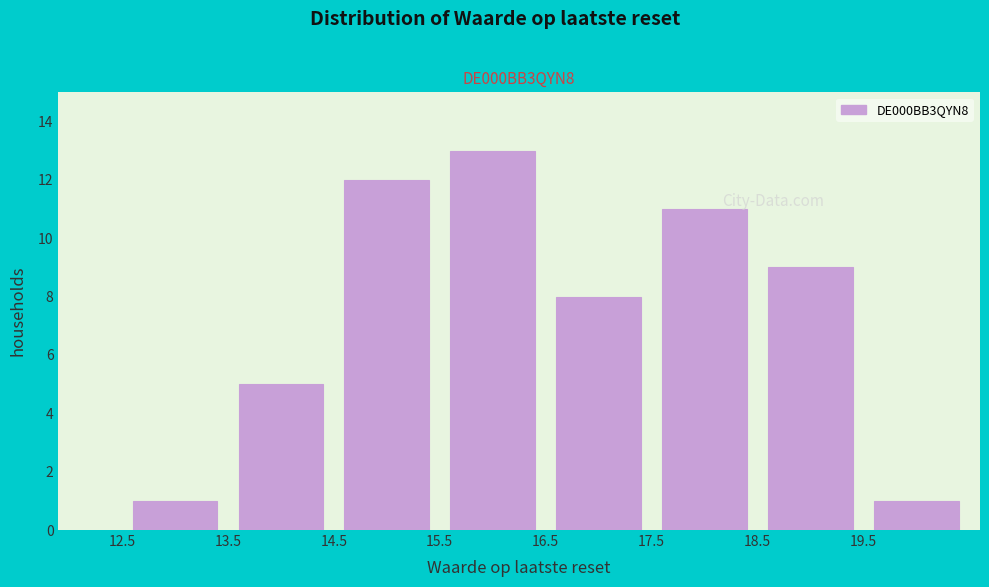

Reading left to right, list every bar in this chart as the range it spans on the x-axis followed by its height. The values are not printed on the chart, so give them approximately, as read against the axis.

12.5 to 13.5: 1
13.5 to 14.5: 5
14.5 to 15.5: 12
15.5 to 16.5: 13
16.5 to 17.5: 8
17.5 to 18.5: 11
18.5 to 19.5: 9
19.5 to 20.5: 1